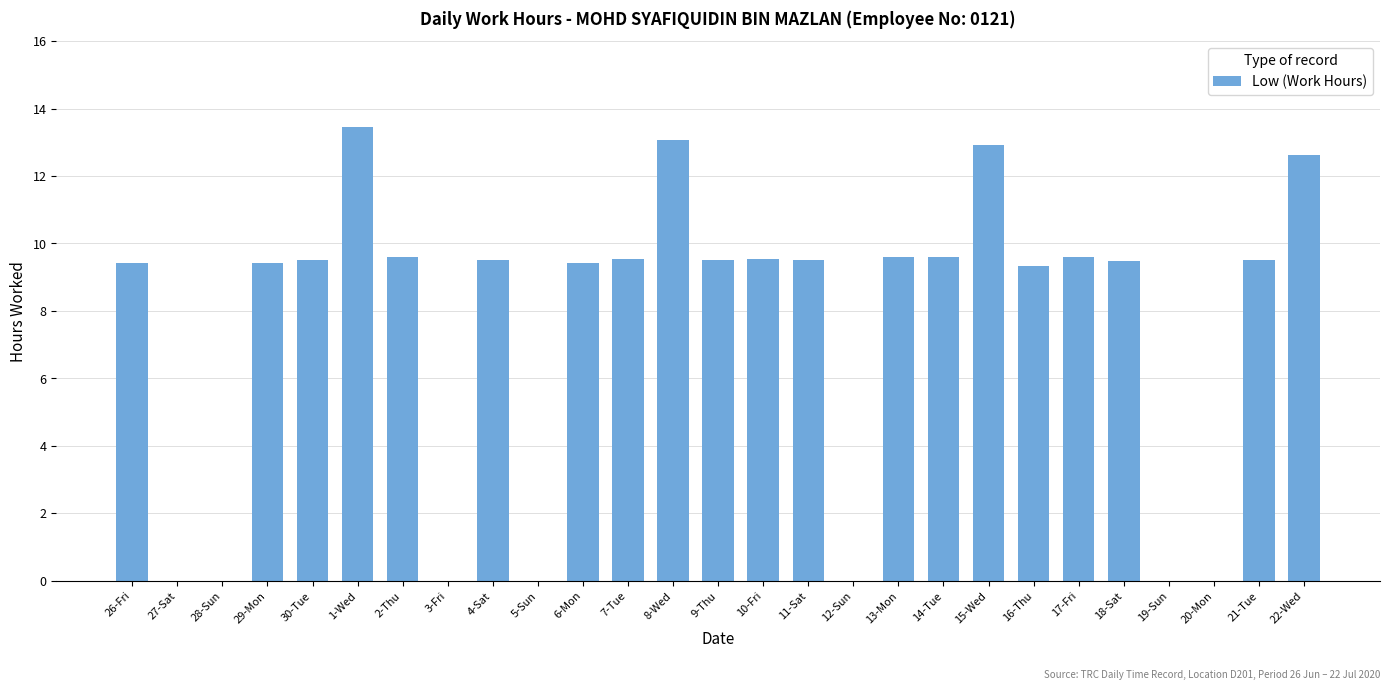

What is the sum of the values at 15-Wed and 18-Sat?

22.4